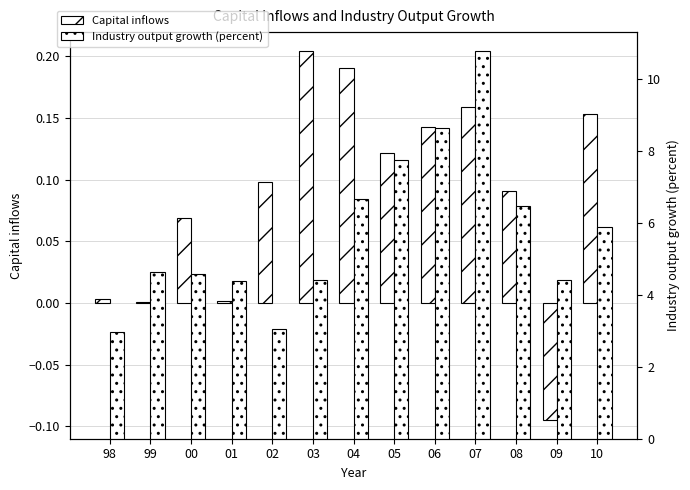

Reading right to left, extract all data points from this chart.

Capital inflows: 0.2	-0.1	0.1	0.2	0.1	0.1	0.2	0.2	0.1	0.0	0.1	0.0	0.0
Industry output growth (percent): 5.9	4.4	6.5	10.8	8.6	7.7	6.7	4.4	3.0	4.4	4.6	4.6	3.0